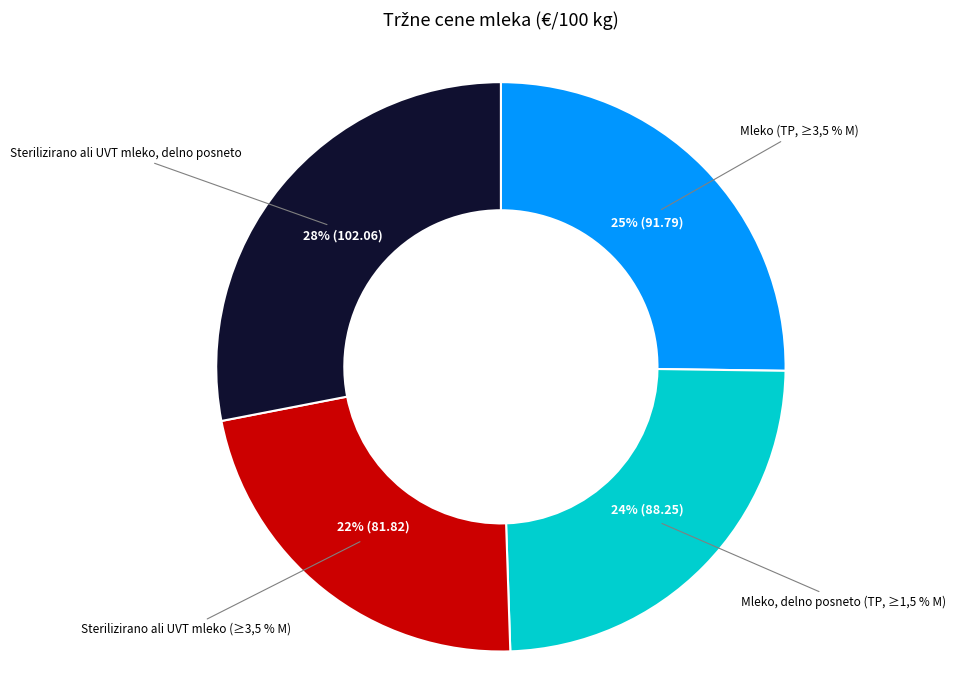

What is the smallest slice in the pie chart?

Sterilizirano ali UVT mleko (≥3,5 % M)